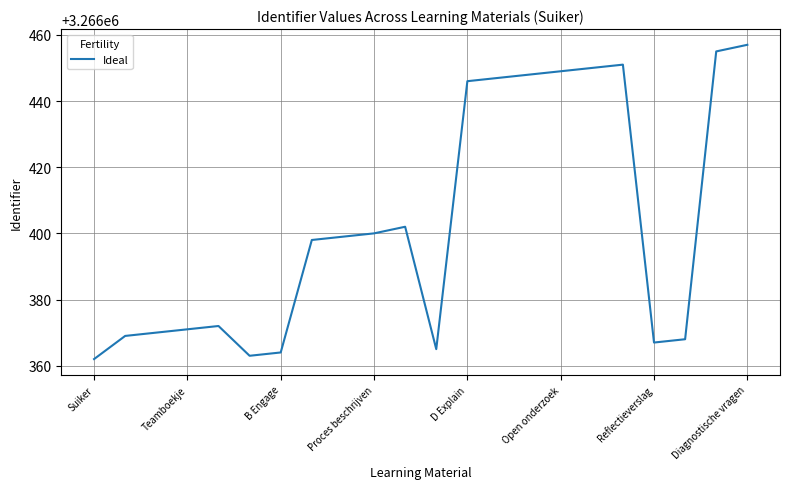

What is the difference between the maximum and minimum values?

95